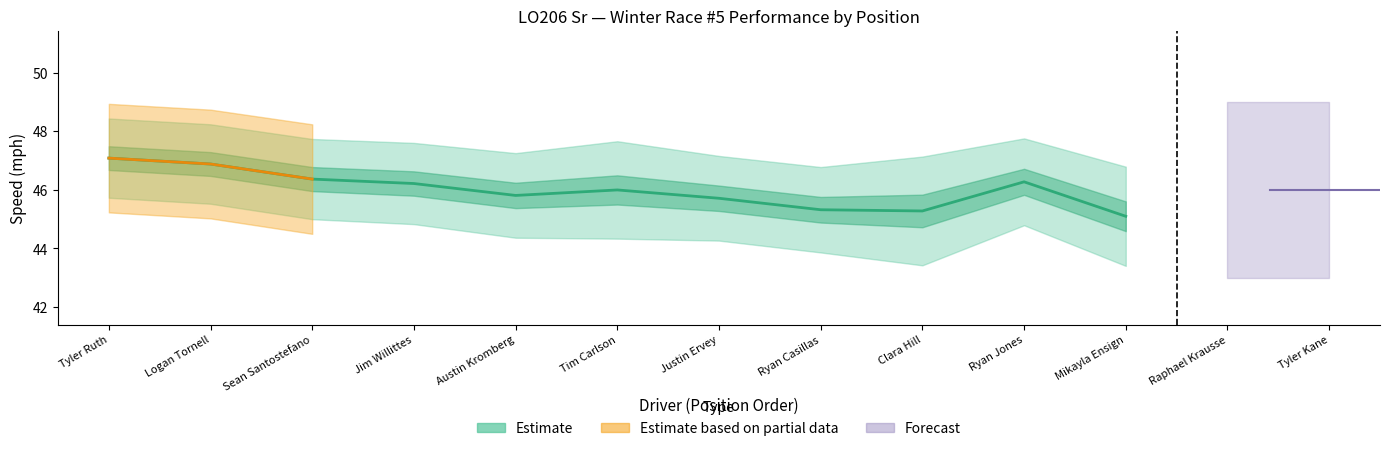

What position from the right is Ryan Jones?

2